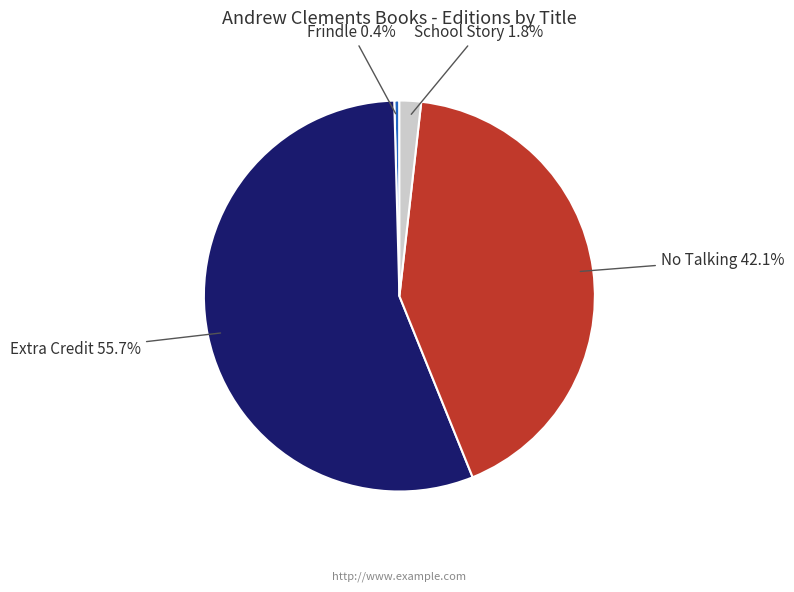

Does any single category account for the majority?

Yes